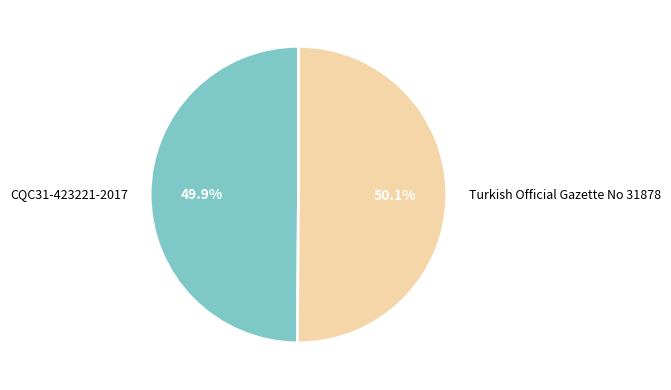

To the nearest percent, what portion does CQC31-423221-2017 represent?

50%